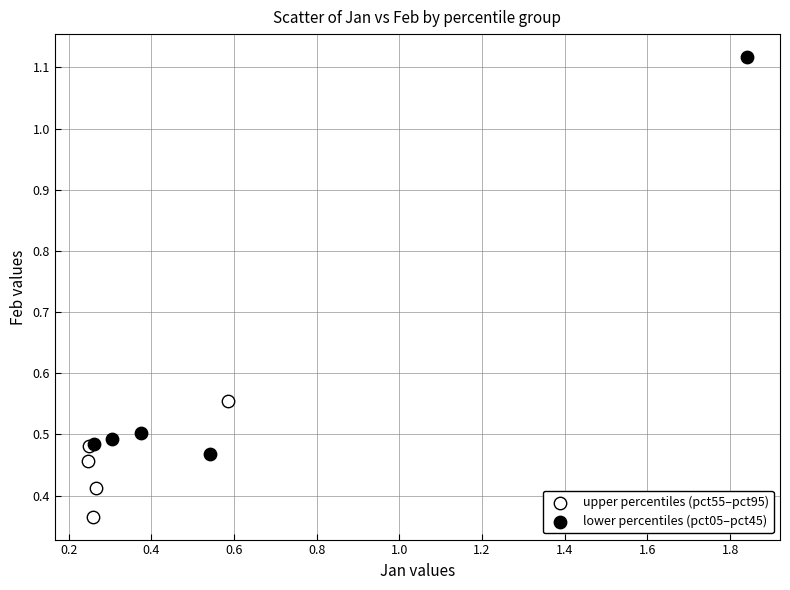

Which series reaches the maximum Y coordinate?

lower percentiles (pct05–pct45)